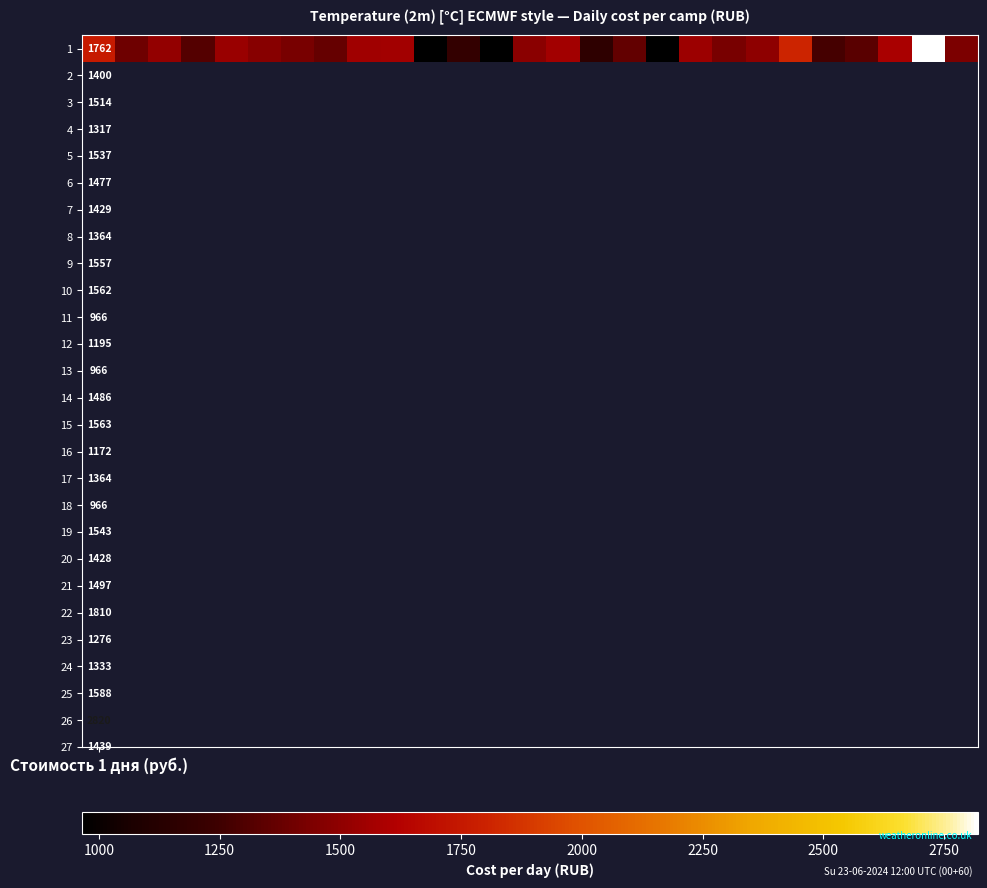

What is the difference between the second highest and minimum values?

843.7